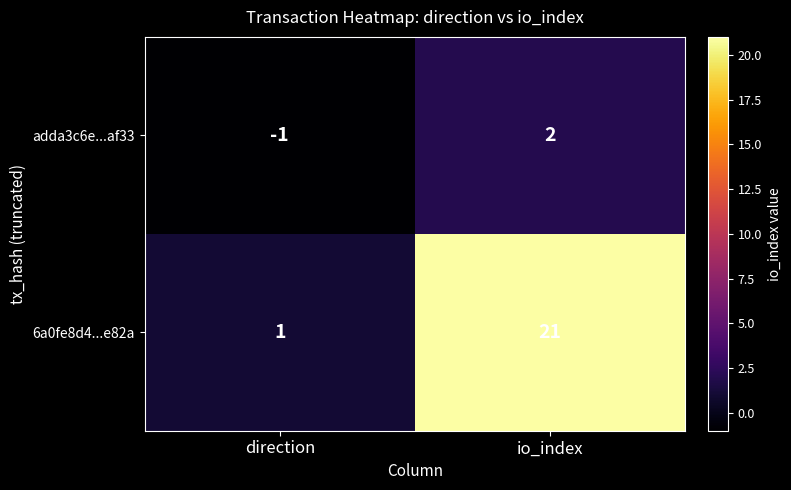

List the series in order of their peak value, highest first.

6a0fe8d4...e82a, adda3c6e...af33